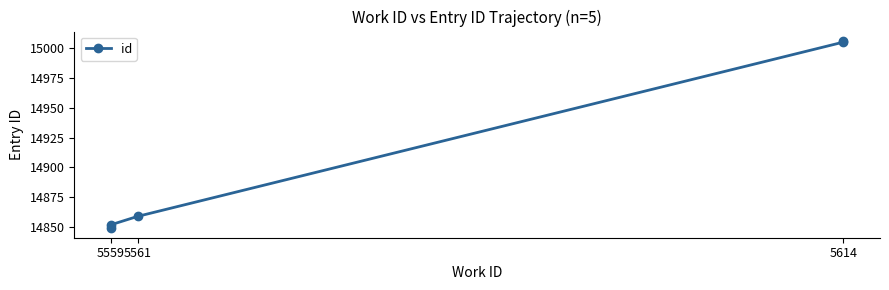

What position from the right is 5559?

5